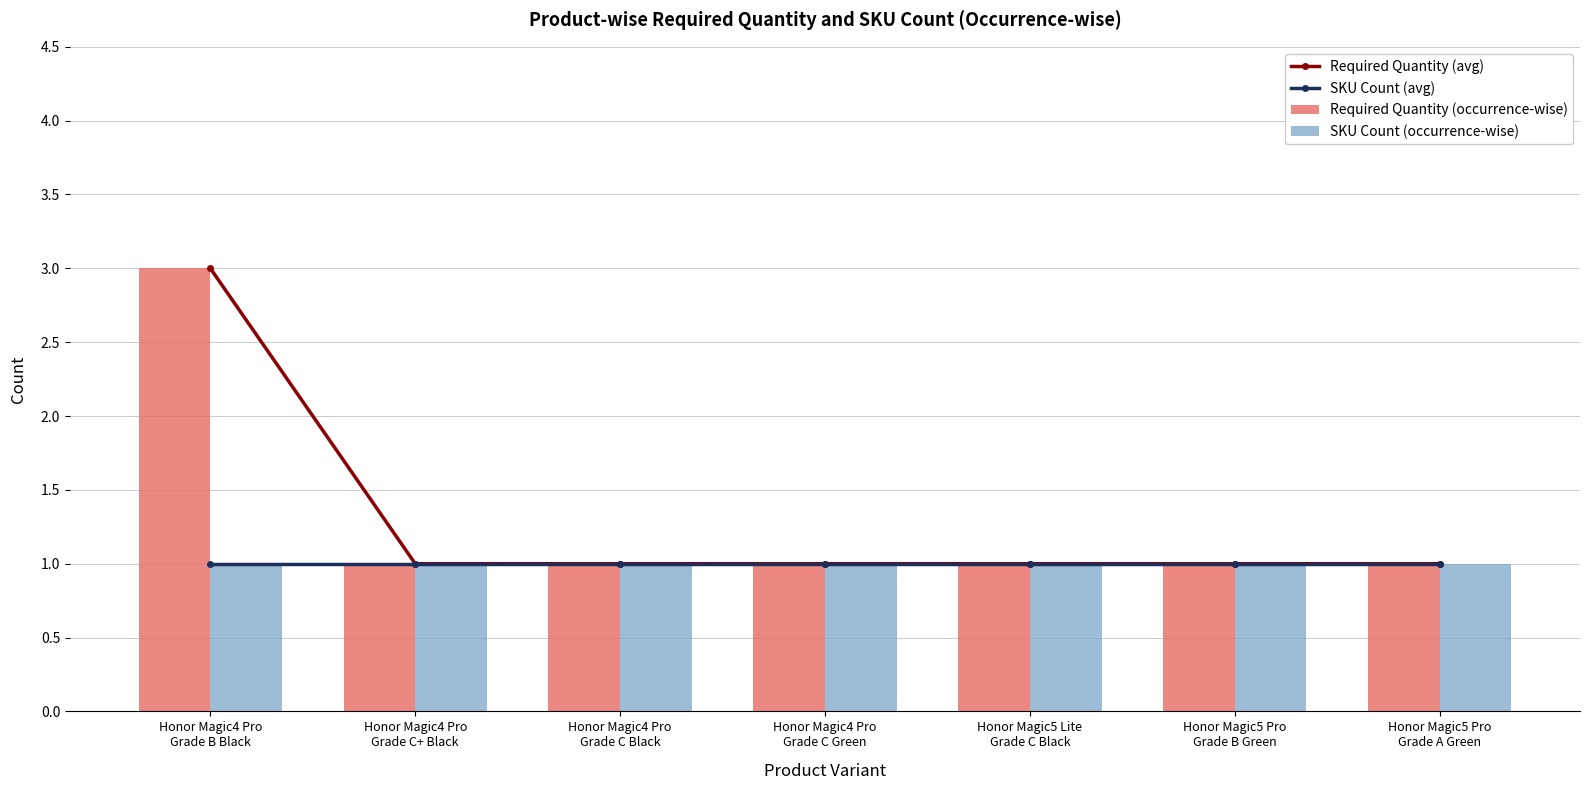

Reading left to right, what are all the values shown in this chart?

Required Quantity (avg): Honor Magic4 Pro
Grade B Black=3	Honor Magic4 Pro
Grade C+ Black=1	Honor Magic4 Pro
Grade C Black=1	Honor Magic4 Pro
Grade C Green=1	Honor Magic5 Lite
Grade C Black=1	Honor Magic5 Pro
Grade B Green=1	Honor Magic5 Pro
Grade A Green=1
SKU Count (avg): Honor Magic4 Pro
Grade B Black=1	Honor Magic4 Pro
Grade C+ Black=1	Honor Magic4 Pro
Grade C Black=1	Honor Magic4 Pro
Grade C Green=1	Honor Magic5 Lite
Grade C Black=1	Honor Magic5 Pro
Grade B Green=1	Honor Magic5 Pro
Grade A Green=1
Required Quantity (occurrence-wise): Honor Magic4 Pro
Grade B Black=3	Honor Magic4 Pro
Grade C+ Black=1	Honor Magic4 Pro
Grade C Black=1	Honor Magic4 Pro
Grade C Green=1	Honor Magic5 Lite
Grade C Black=1	Honor Magic5 Pro
Grade B Green=1	Honor Magic5 Pro
Grade A Green=1
SKU Count (occurrence-wise): Honor Magic4 Pro
Grade B Black=1	Honor Magic4 Pro
Grade C+ Black=1	Honor Magic4 Pro
Grade C Black=1	Honor Magic4 Pro
Grade C Green=1	Honor Magic5 Lite
Grade C Black=1	Honor Magic5 Pro
Grade B Green=1	Honor Magic5 Pro
Grade A Green=1